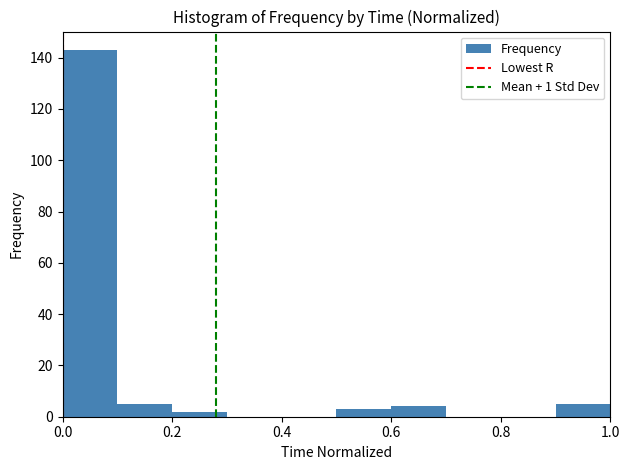

Reading left to right, list every bar in this chart as the range it spans on the x-axis followed by its height. The values are not printed on the chart, so give them approximately, as read against the axis.

0.0 to 0.1: 144
0.1 to 0.2: 6
0.2 to 0.3: 2
0.3 to 0.4: 0
0.4 to 0.5: 0
0.5 to 0.6: 4
0.6 to 0.7: 4
0.7 to 0.8: 0
0.8 to 0.9: 0
0.9 to 1.0: 6